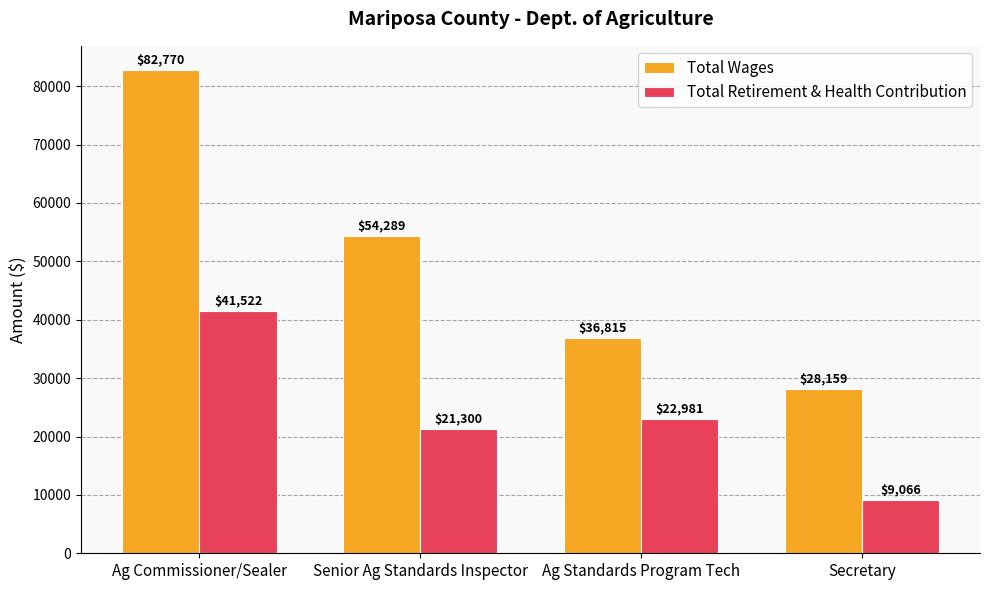

What is the difference between the maximum and minimum values in the Total Retirement & Health Contribution series?

32456